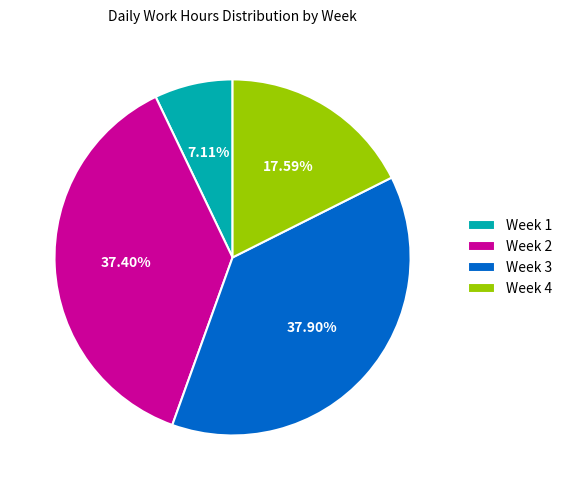

Which category has the smallest portion of the pie?

Week 1